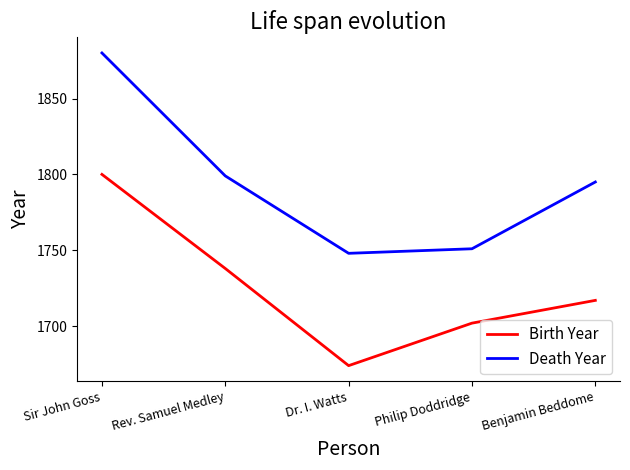

Reading left to right, what are all the values shown in this chart?

Birth Year: 1800	1738	1674	1702	1717
Death Year: 1880	1799	1748	1751	1795